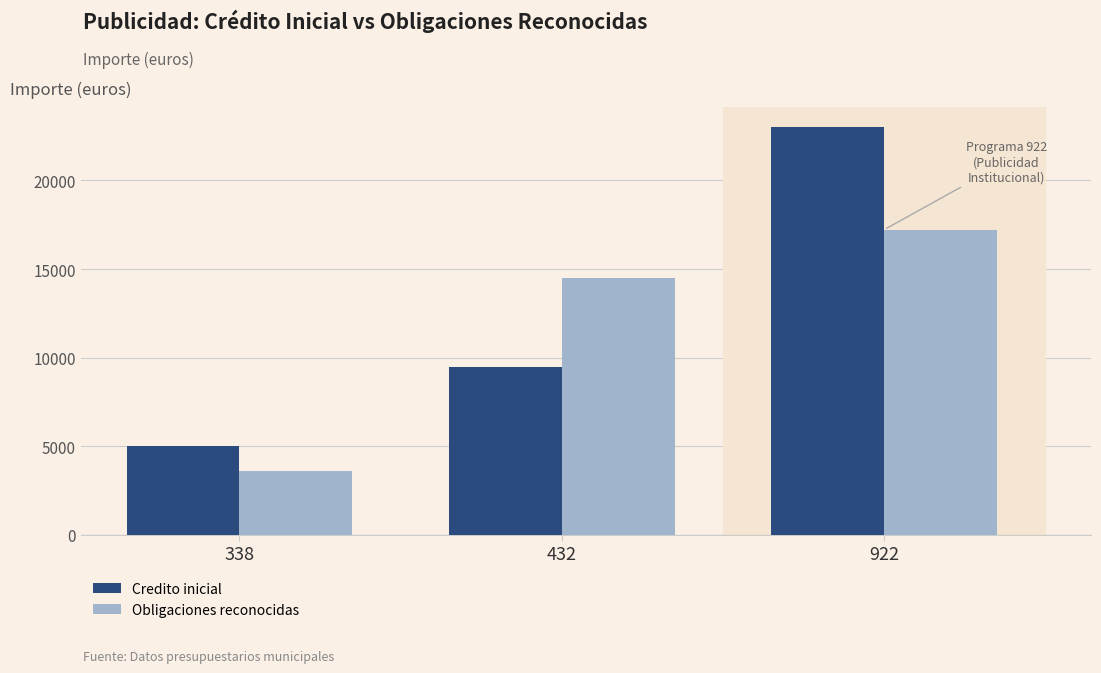

List the labels in order of Obligaciones reconocidas value, smallest first.

338, 432, 922